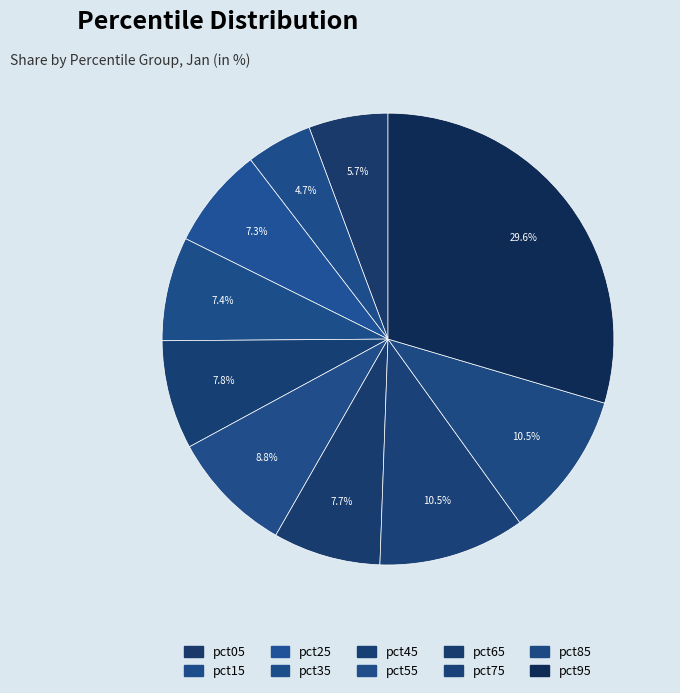

Is there a majority slice in this chart?

No